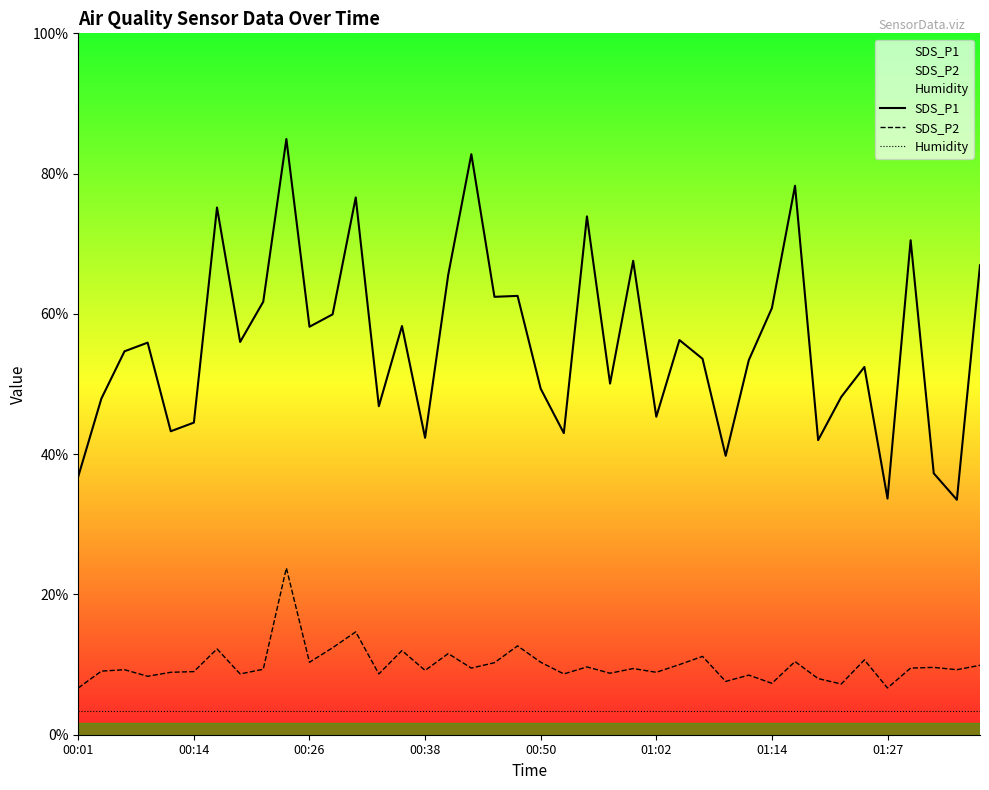

Rank the series by their maximum value, from lowest to highest.

Humidity, SDS_P2, SDS_P1